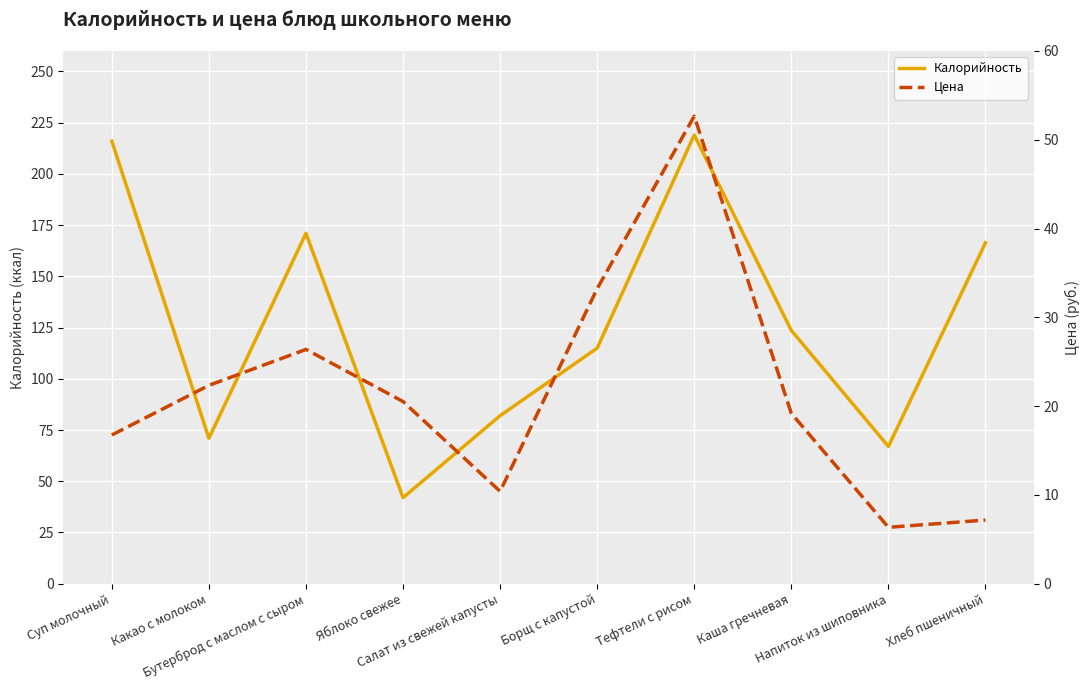

What is the difference between the second highest and minimum values in the Цена series?

26.9